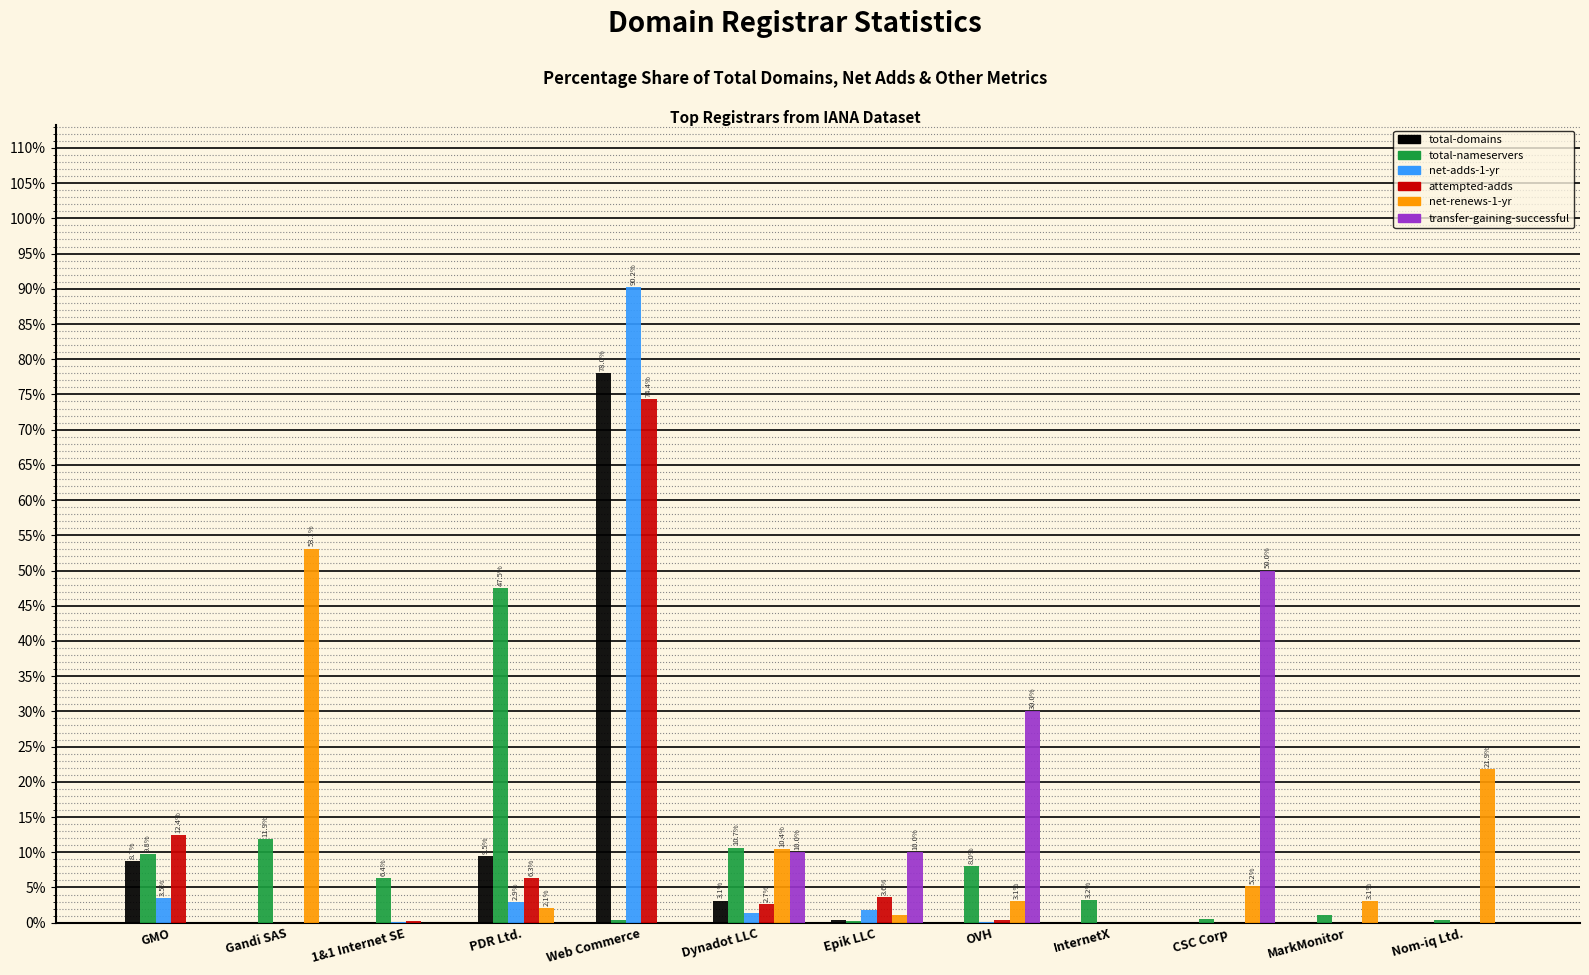

What is the greatest value displayed?

90.2